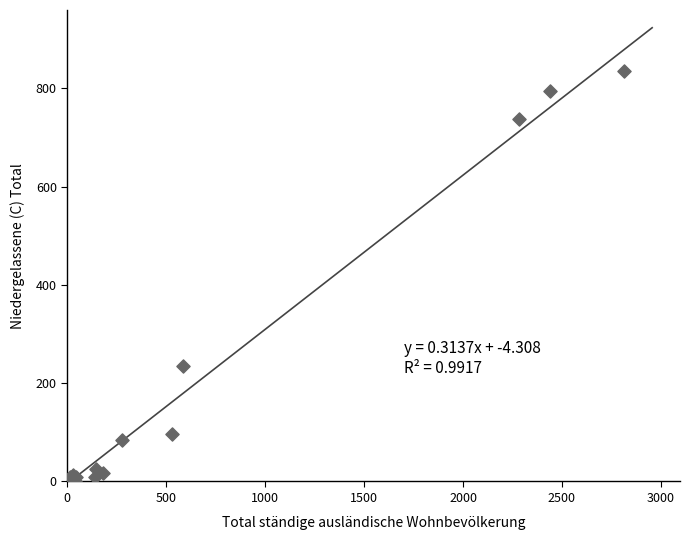

What Y value in the scatter plot is closest to 417?

234